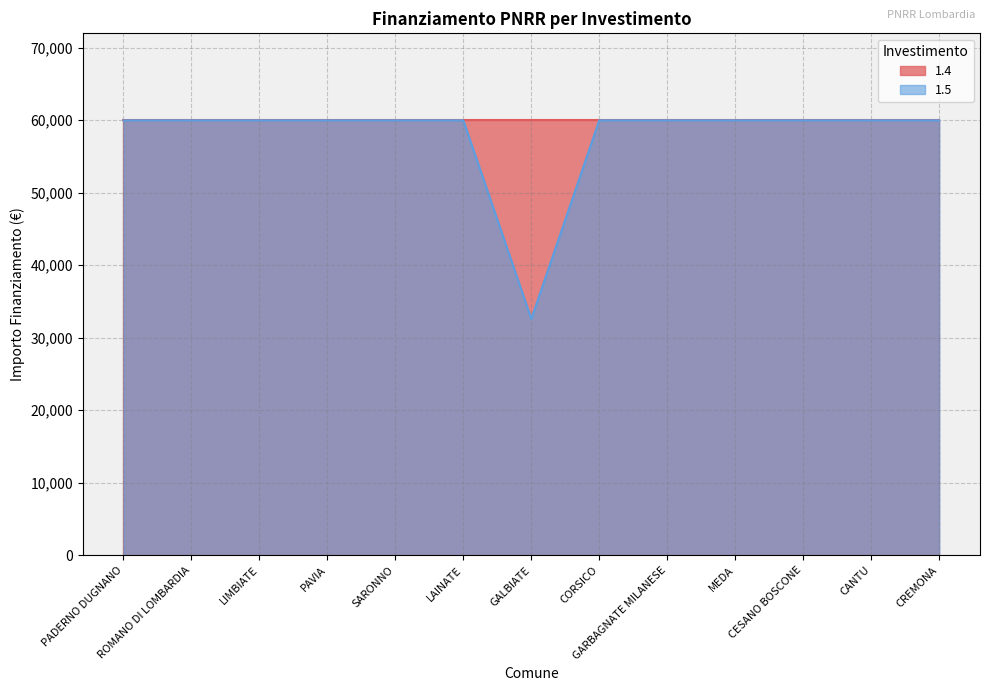

What is the label of the 10th point from the left?

MEDA